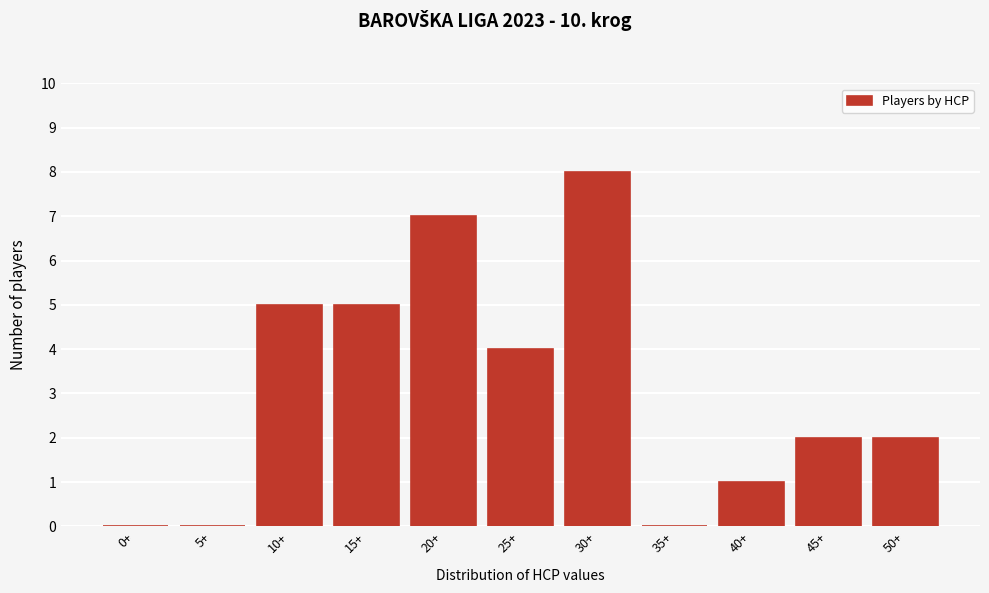

Reading left to right, what are all the values shown in this chart?

0+=0	5+=0	10+=5	15+=5	20+=7	25+=4	30+=8	35+=0	40+=1	45+=2	50+=2